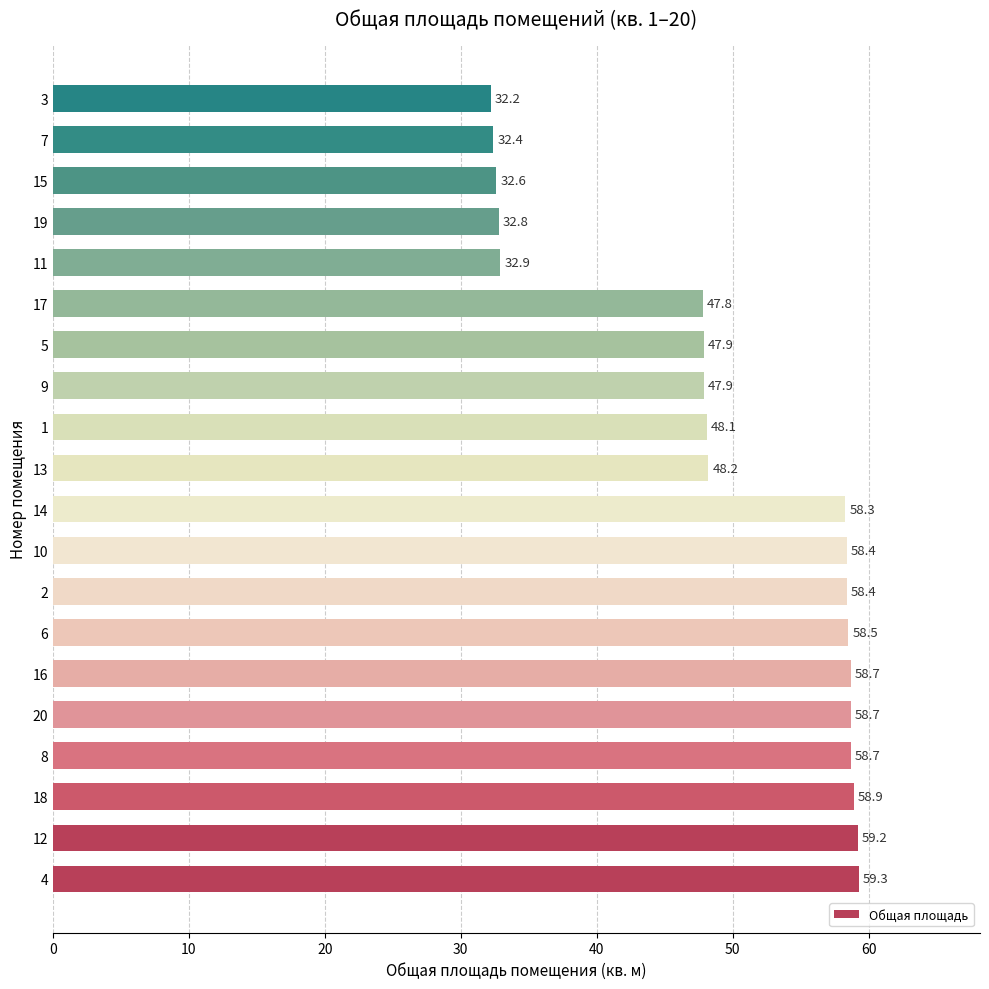

Is it true that the value at 5 is 81.8?

False